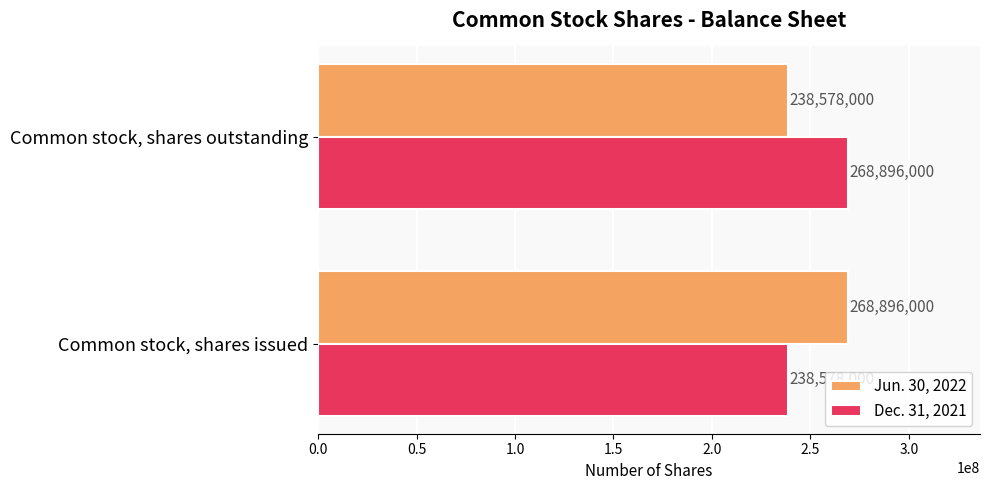

The value of Jun. 30, 2022 at Common stock, shares outstanding is 393715154. True or false?

False